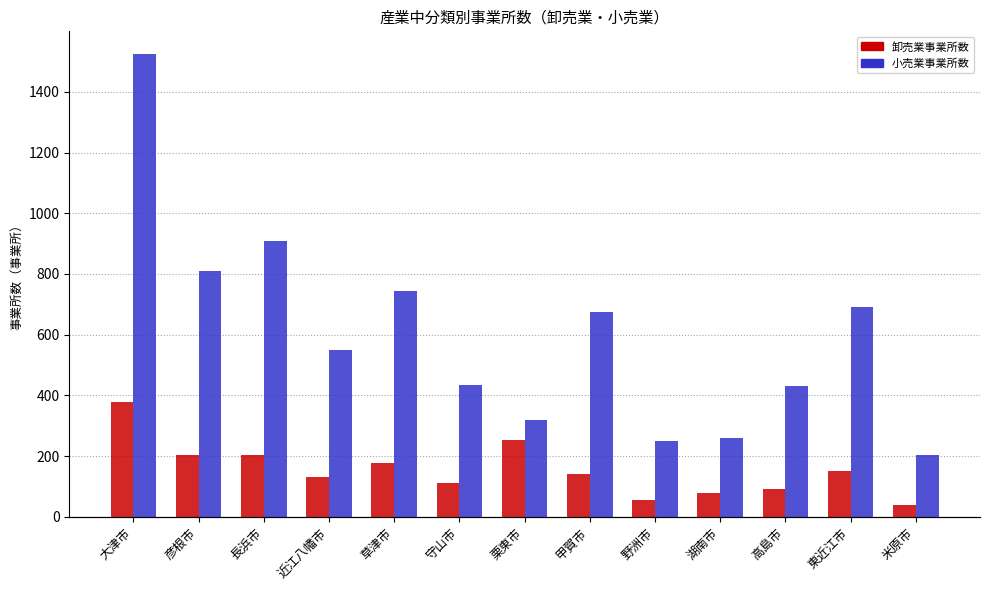

Is it true that 卸売業事業所数 equals 53 at 守山市?

False